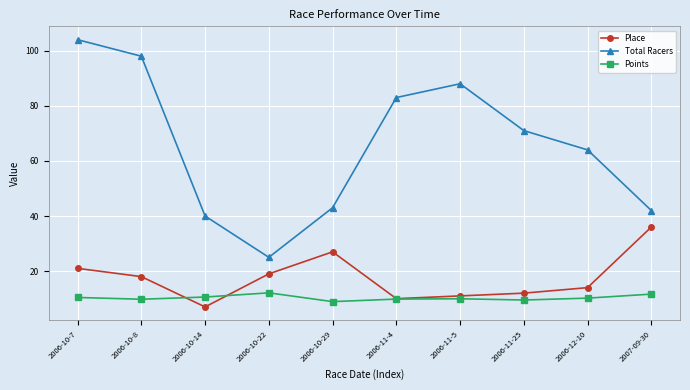

In Points, how many points are lower than both neighbors (excluding endpoints)?

3